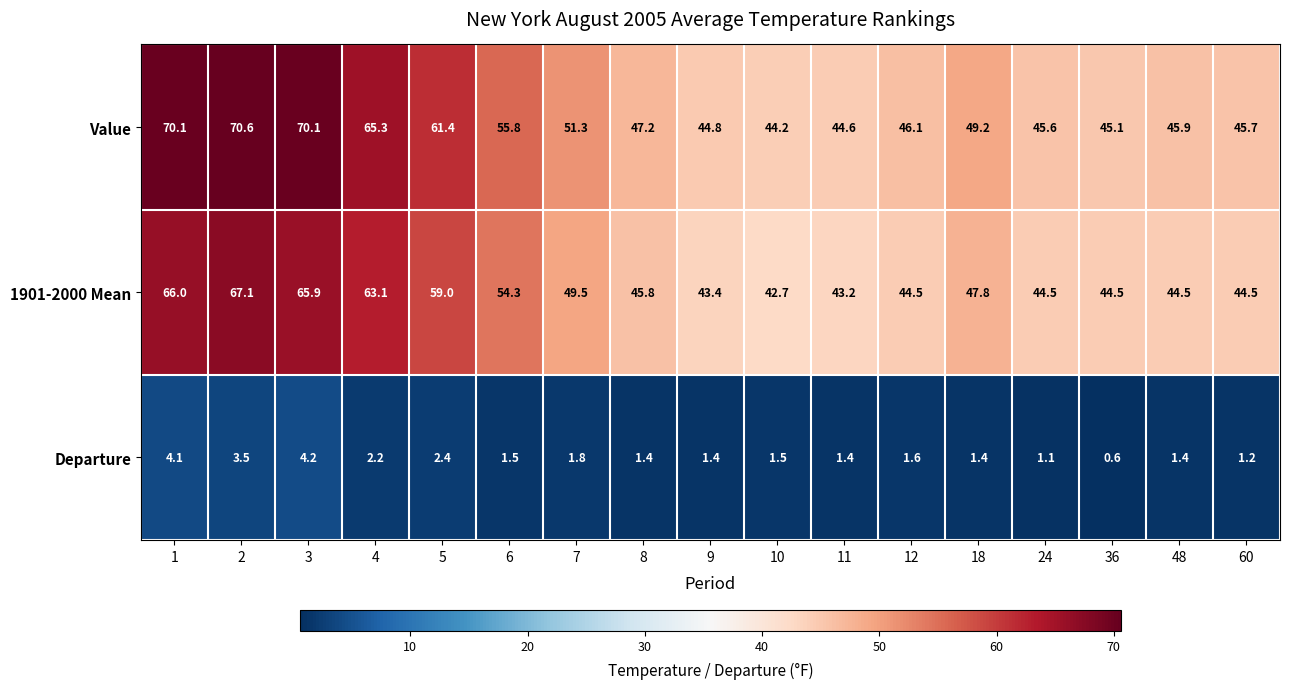

At which label is 1901-2000 Mean closest to 54?

6